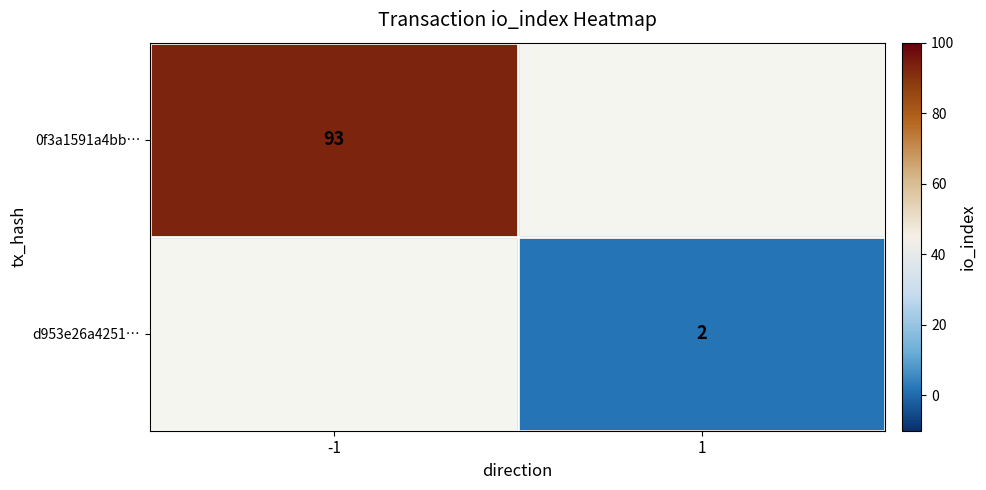

Is it true that 0f3a1591a4bb… equals 158 at -1?

False